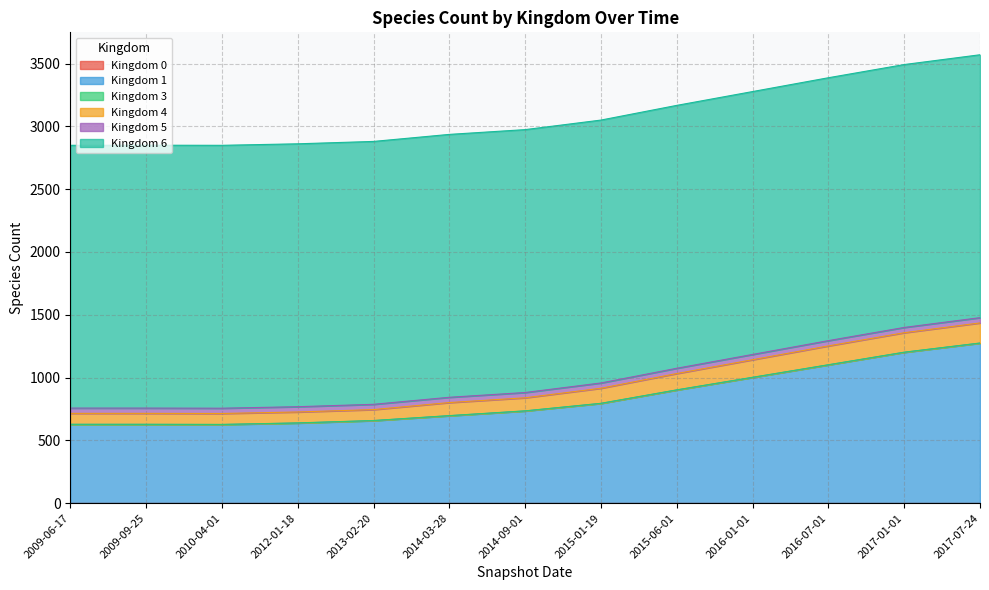

True or false: 6 and 0 intersect in this chart.

False